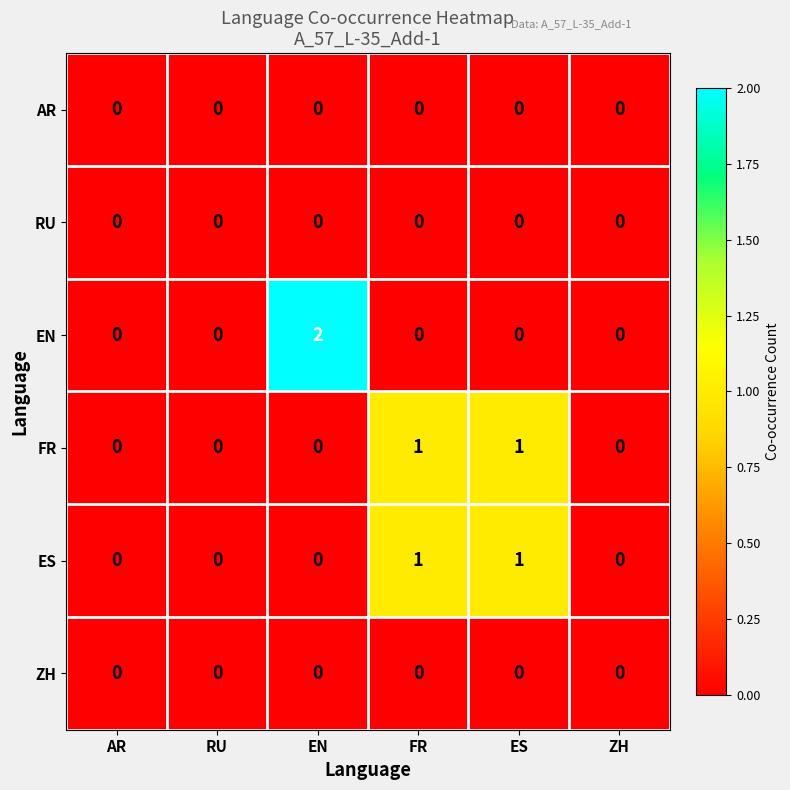

Which series changed the most between EN and ES?

EN